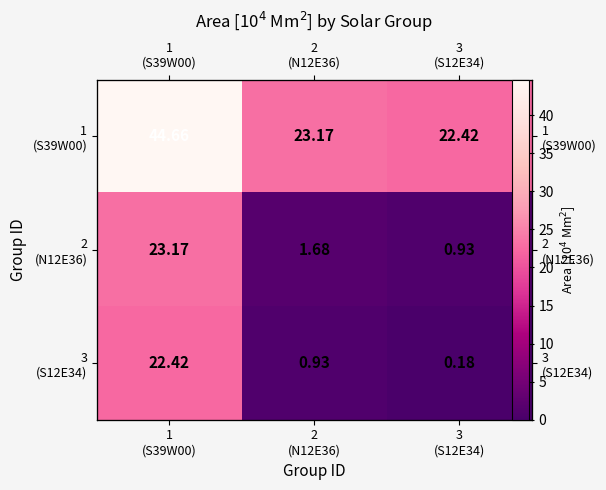

Which has a higher value, 3
(S12E34) or 1
(S39W00)?

1
(S39W00)